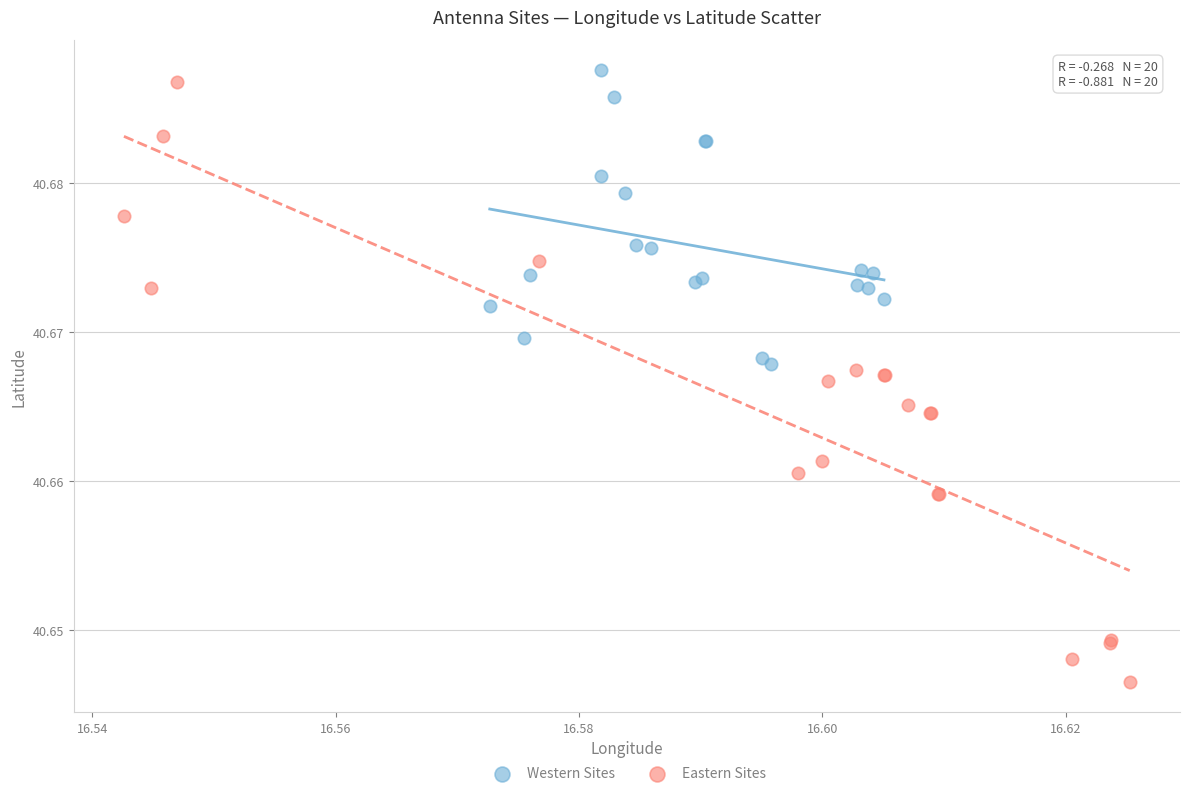

Which series has the widest spread of Y values?

Eastern Sites